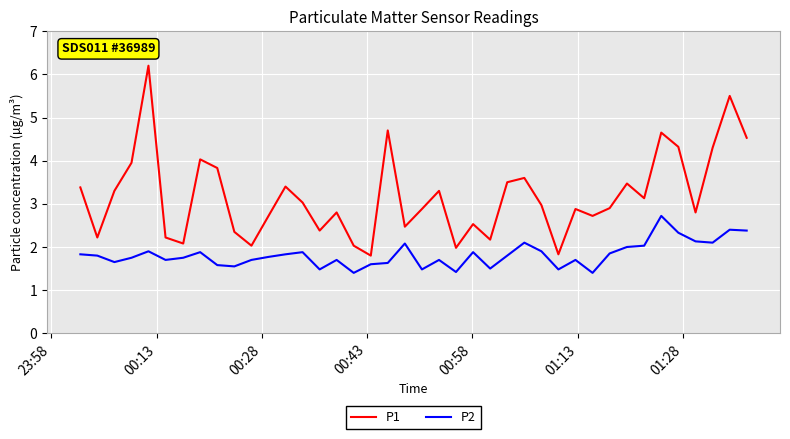

Which series has the widest spread of values?

P1